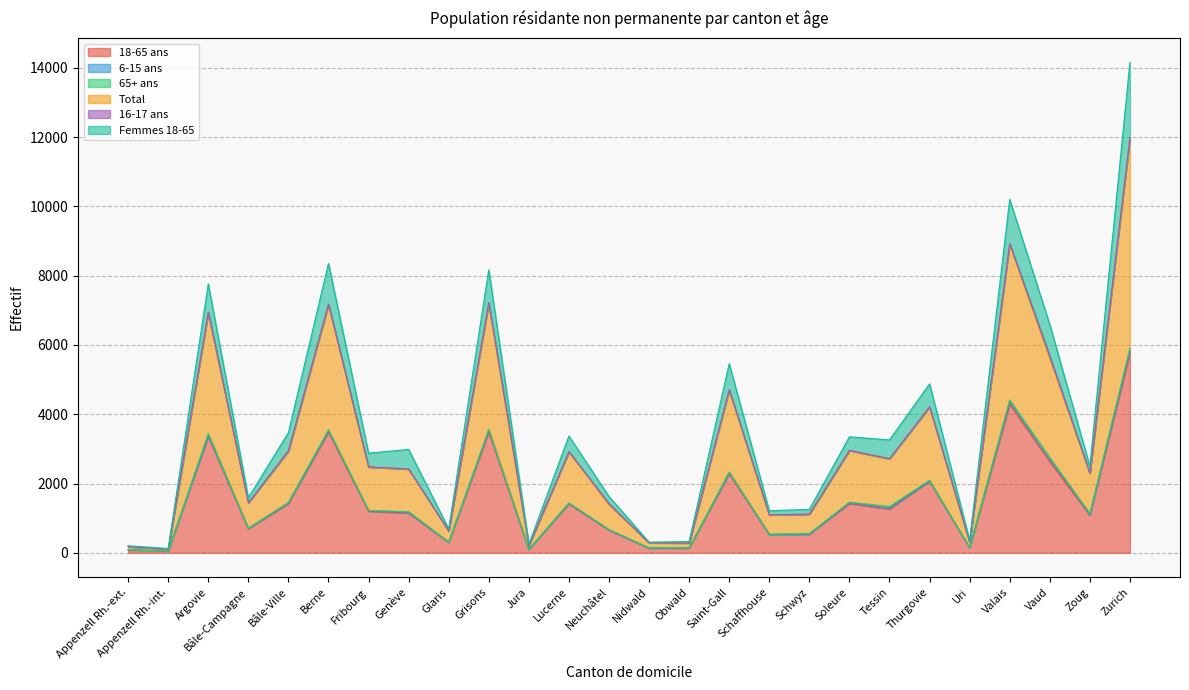

At which category does the chart reach its peak across all series?

Zurich